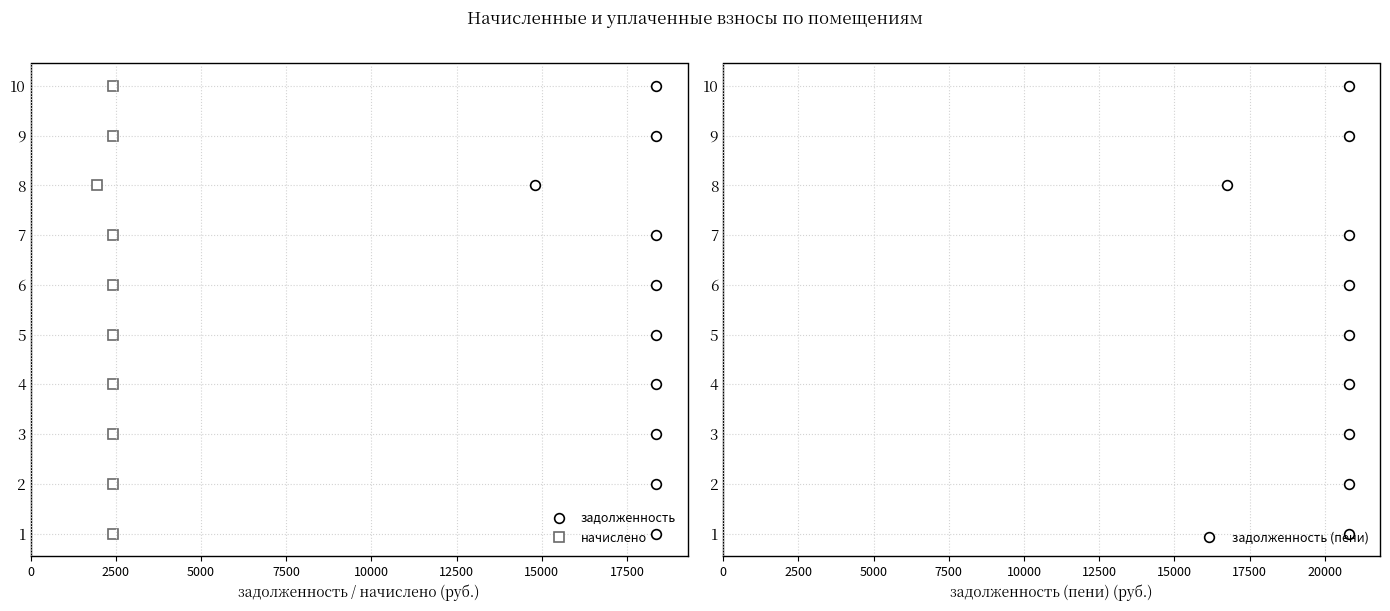

What are all the series names shown in the legend?

задолженность, начислено, задолженность (пени)